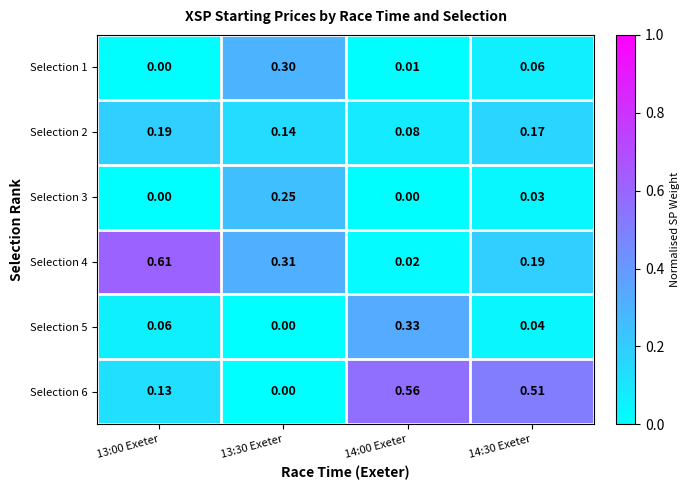

At how many categories does at least one series exceed 0?

4